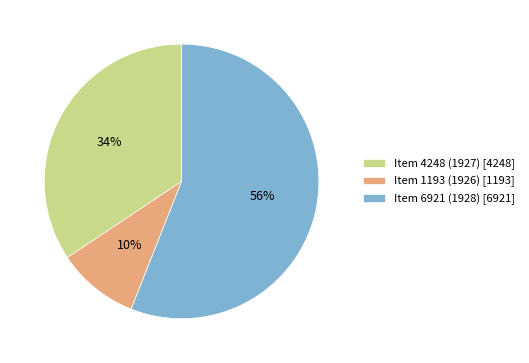

What is the ratio of the value at Item 4248 (1927) [4248] to the value at Item 6921 (1928) [6921]?

0.6